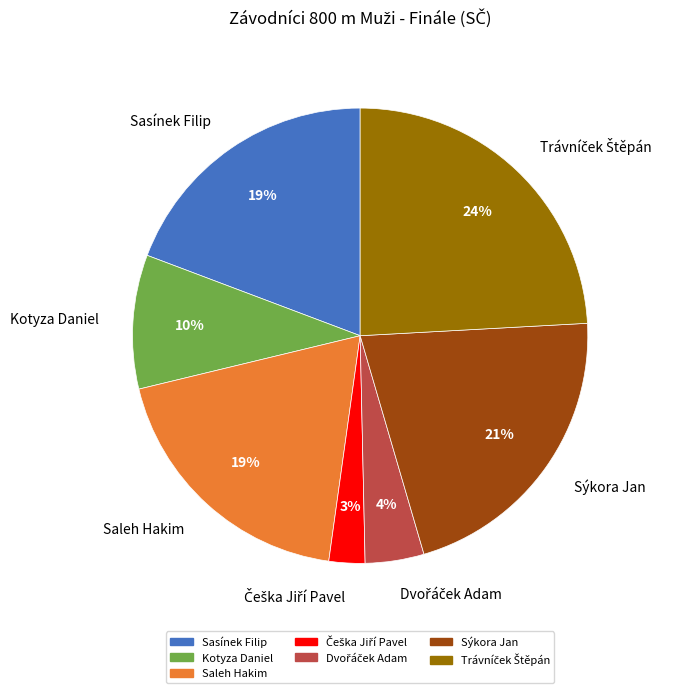

How many segments does this pie chart have?

7